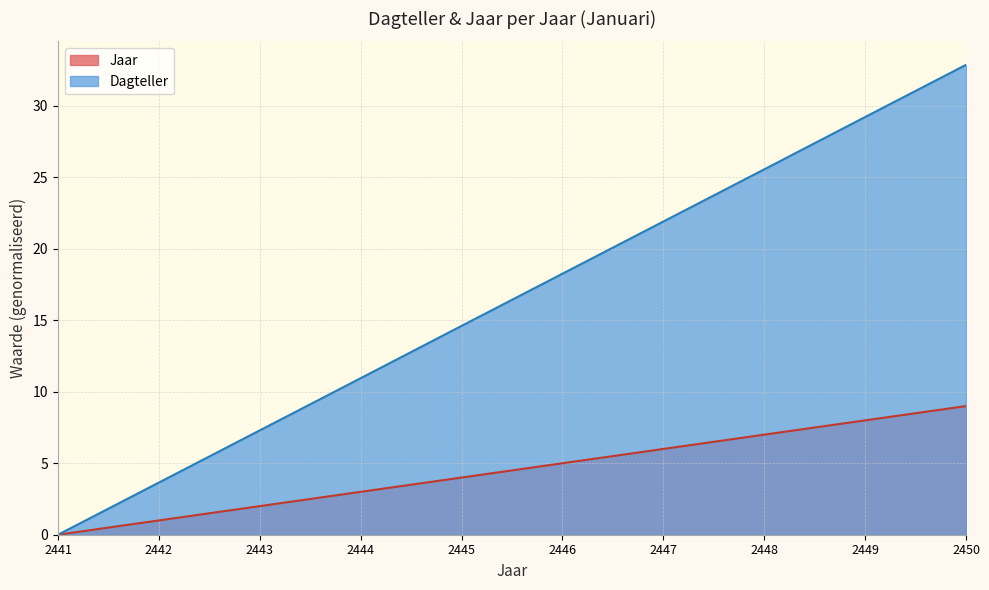

Which category has the highest value in the Jaar series?

2450